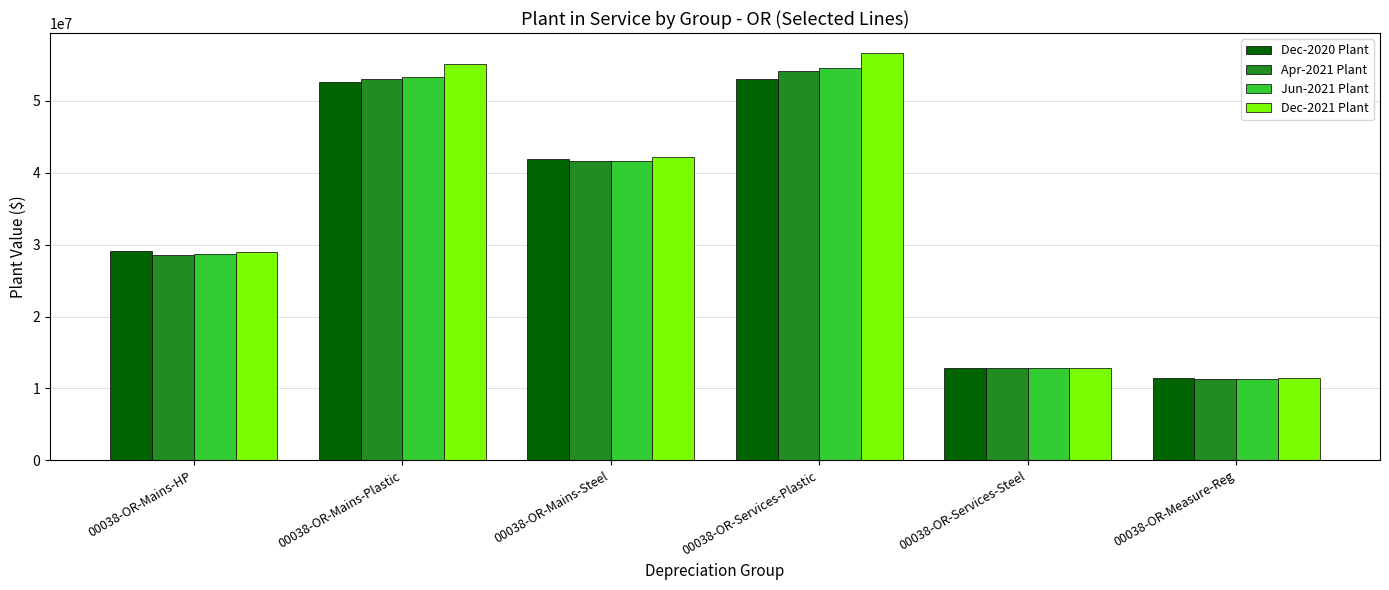

What is the label of the 3rd bar from the right?

00038-OR-Services-Plastic